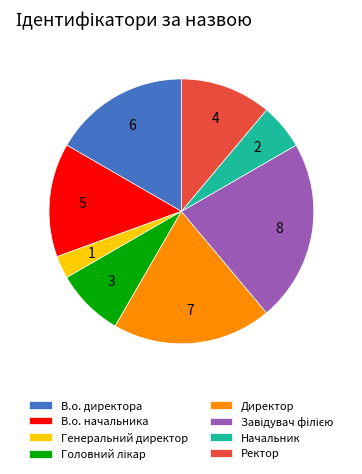

True or false: Начальник accounts for 6% of the total.

True